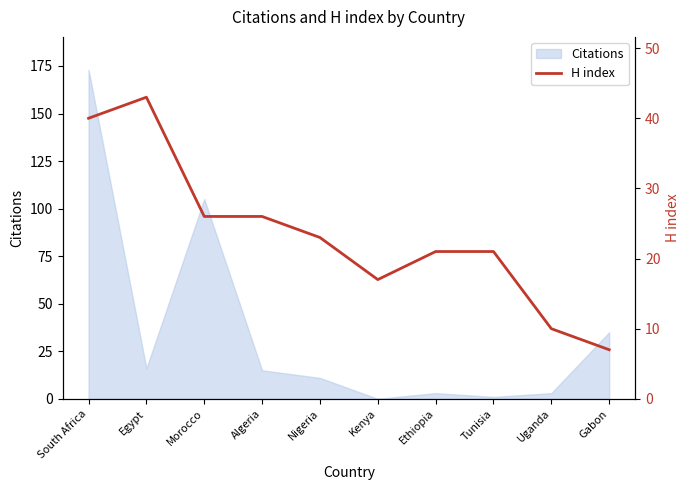

At which label is Citations closest to 86?

Morocco